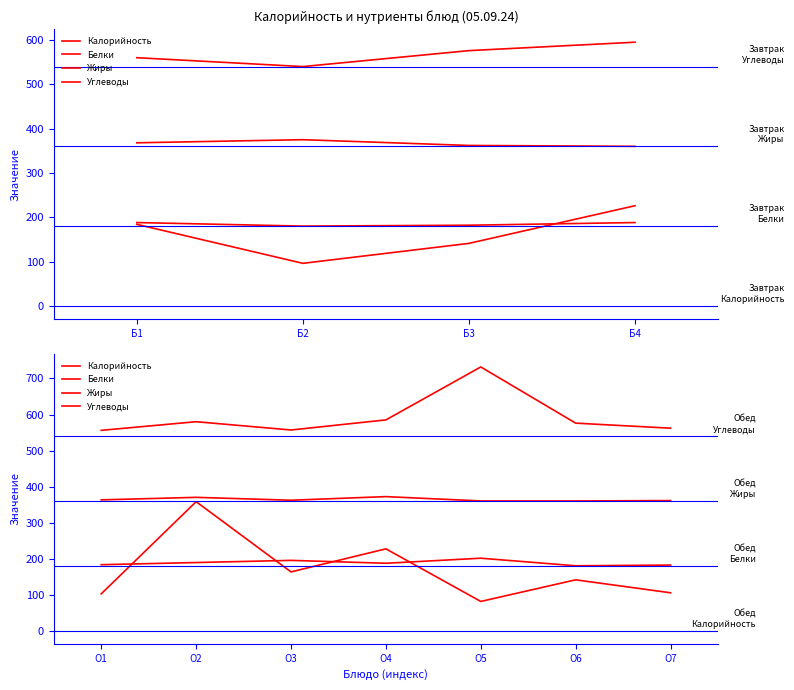

Rank the series by their maximum value, from highest to lowest.

Углеводы, Жиры, Калорийность, Белки